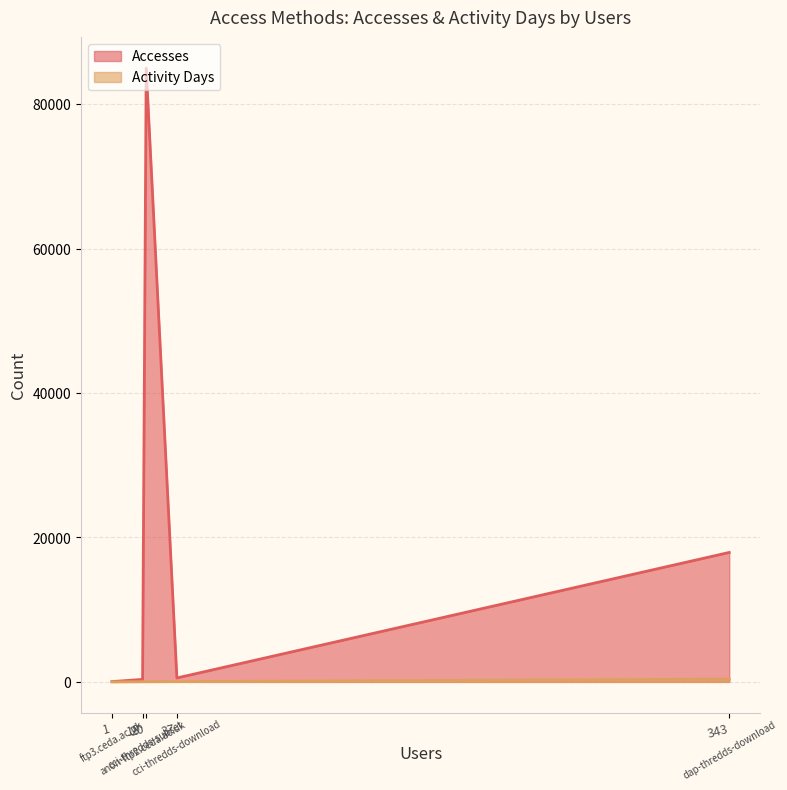

Does the chart have visible grid lines?

Yes